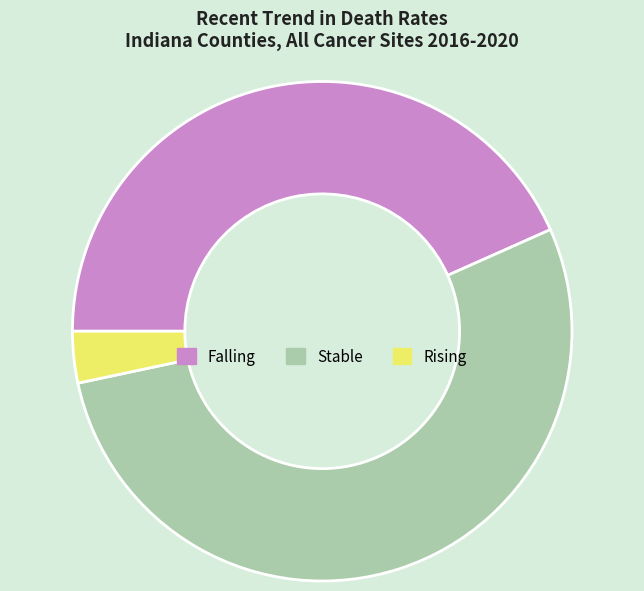

Does any single category account for the majority?

Yes